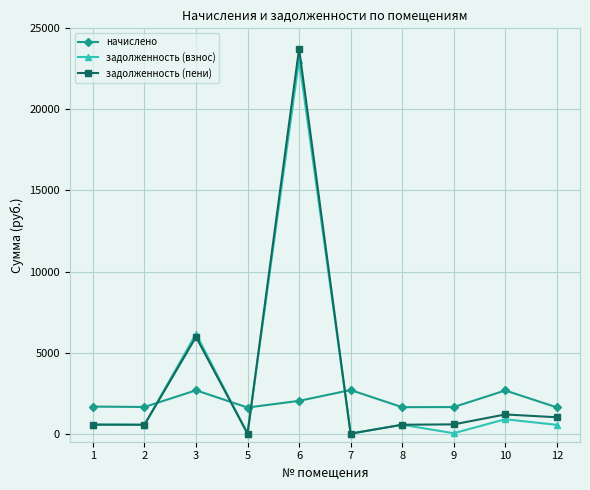

Between 3 and 10, which series saw the biggest shift?

задолженность (взнос)